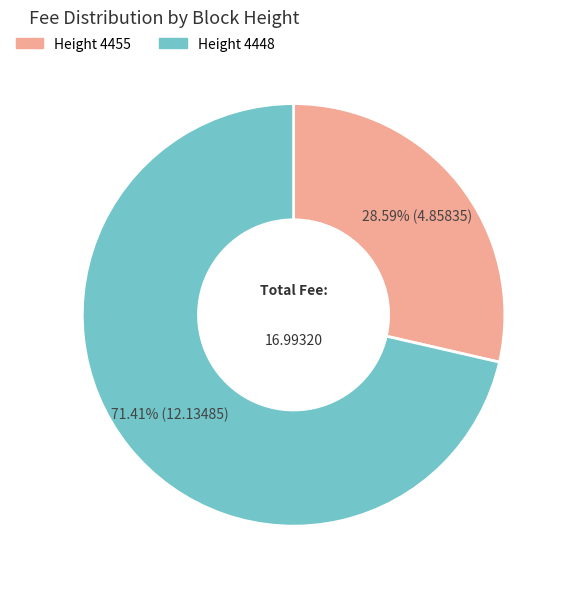

Is there a majority slice in this chart?

Yes